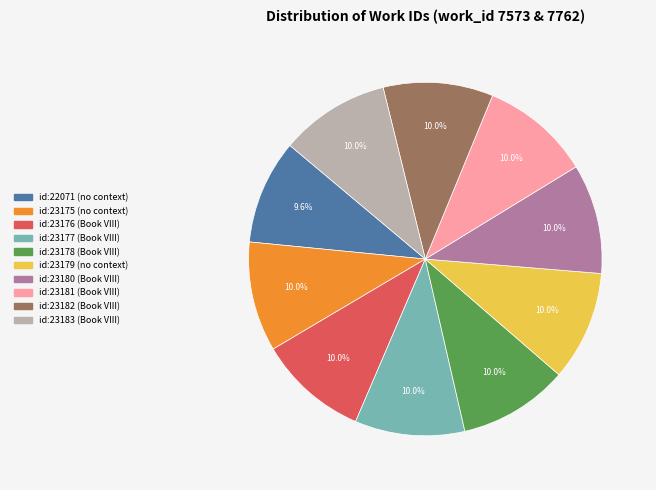

What is the ratio of the value at id:23180 (Book VIII) to the value at id:23178 (Book VIII)?

1.0